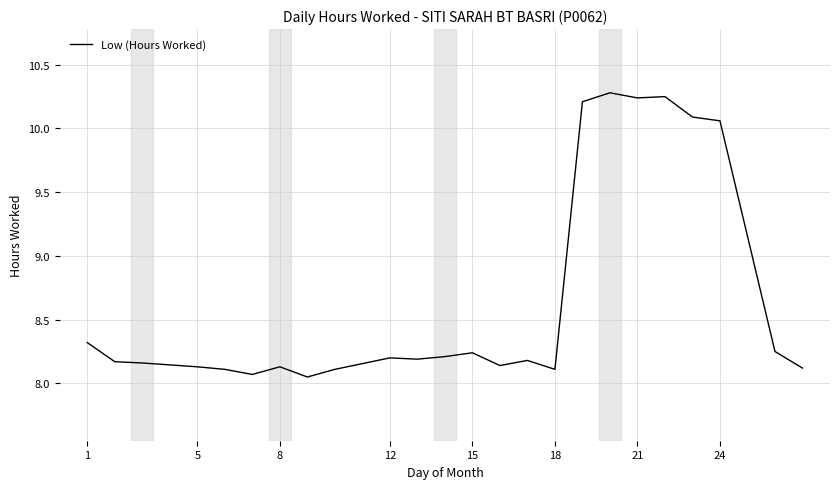

Count the number of data series in this chart.

1